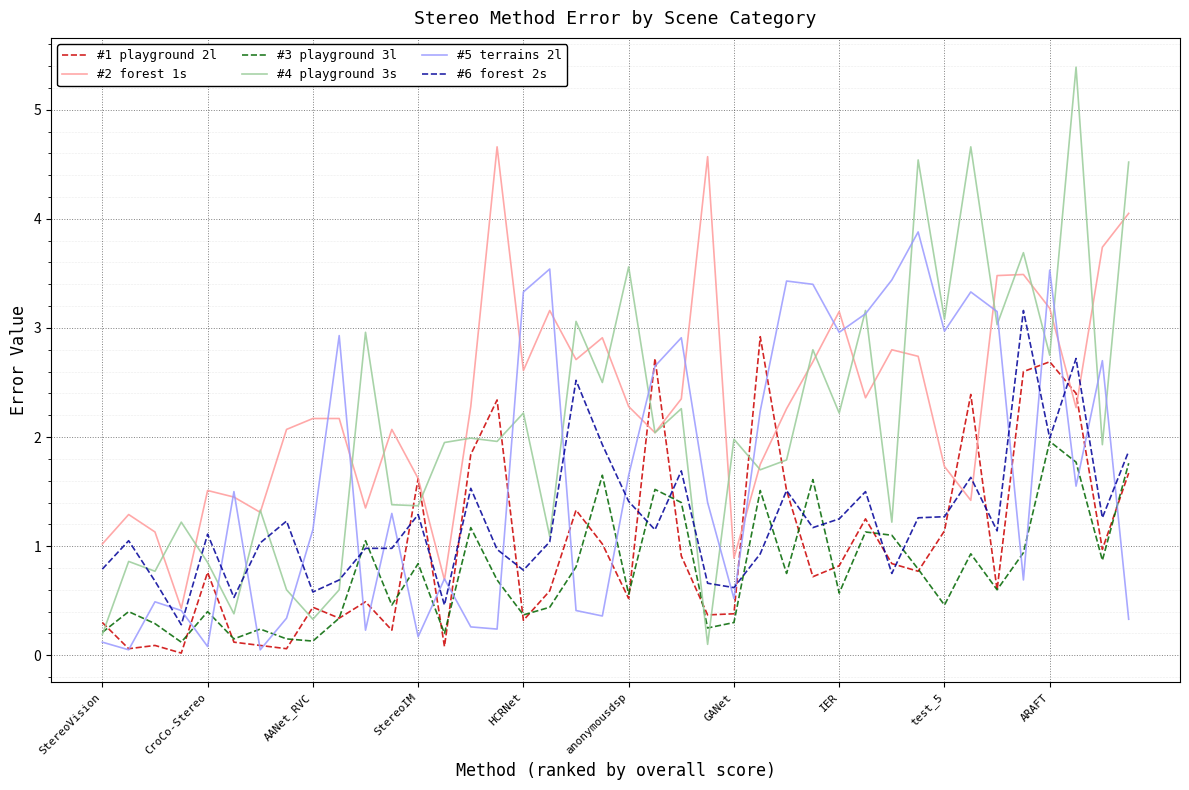

Which series has the widest spread of values?

#4 playground 3s